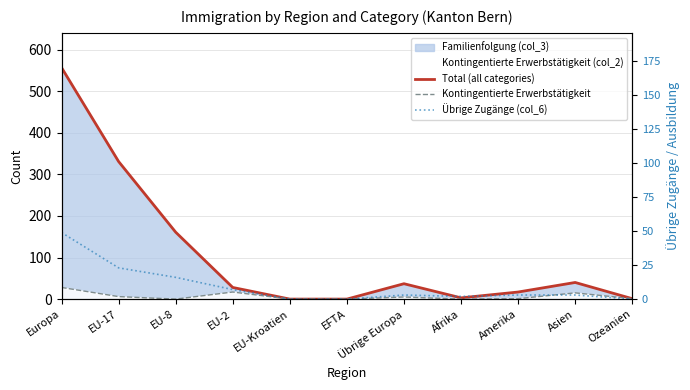

What is the highest value of the Total (all categories) series?

557